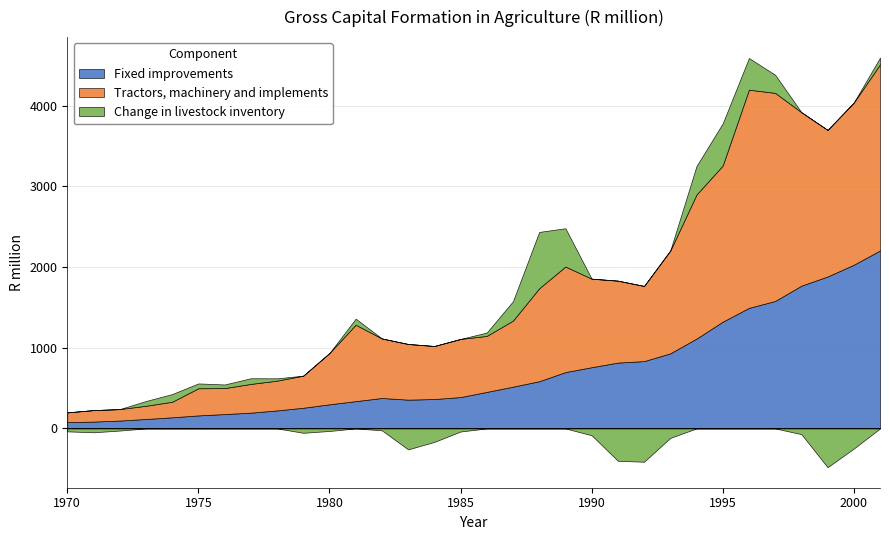

At which category is the sum across all series the highest?

2001